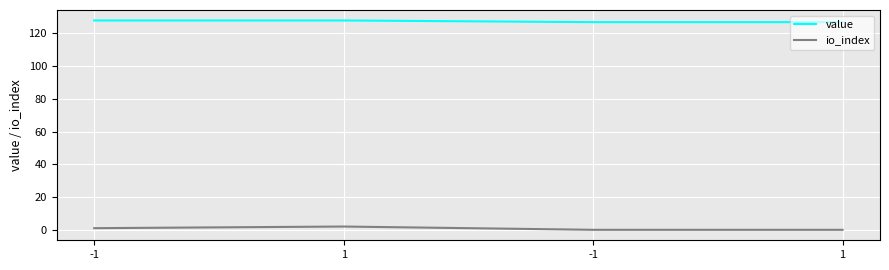

What are all the series names shown in the legend?

value, io_index